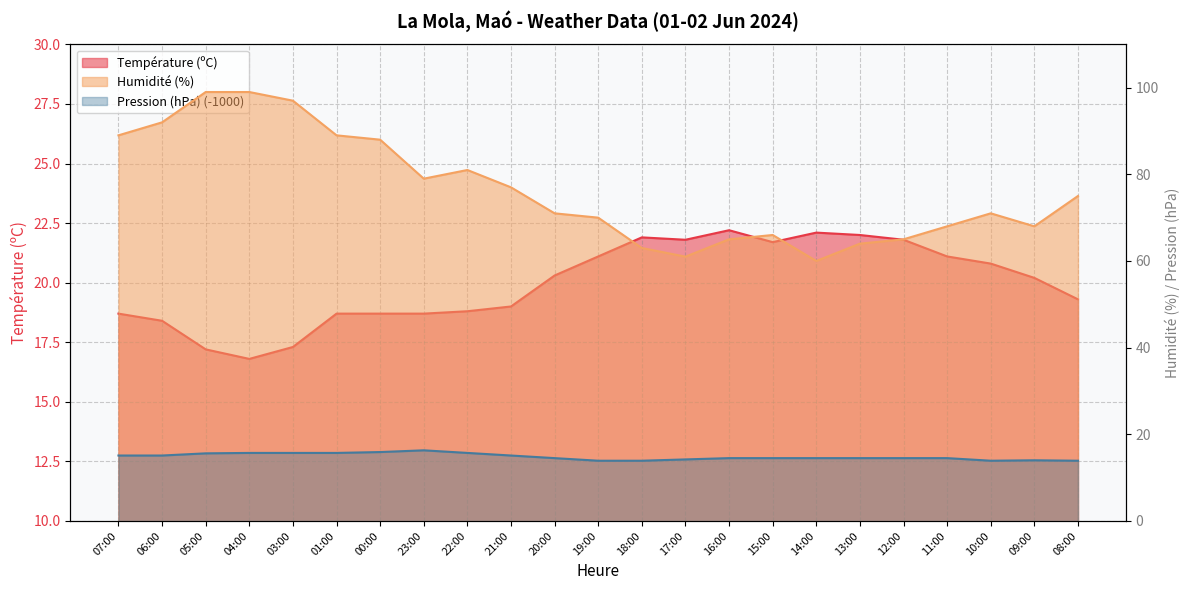

What is the difference between the maximum and minimum values in the Pression (hPa) series?

2.4